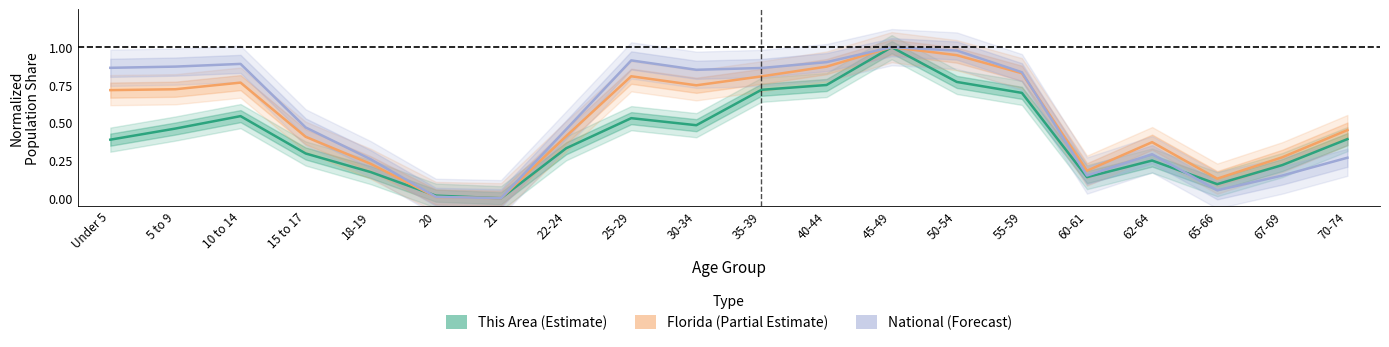

What is the sum of the National (Forecast) values at Under 5 and 30-34?

1.7